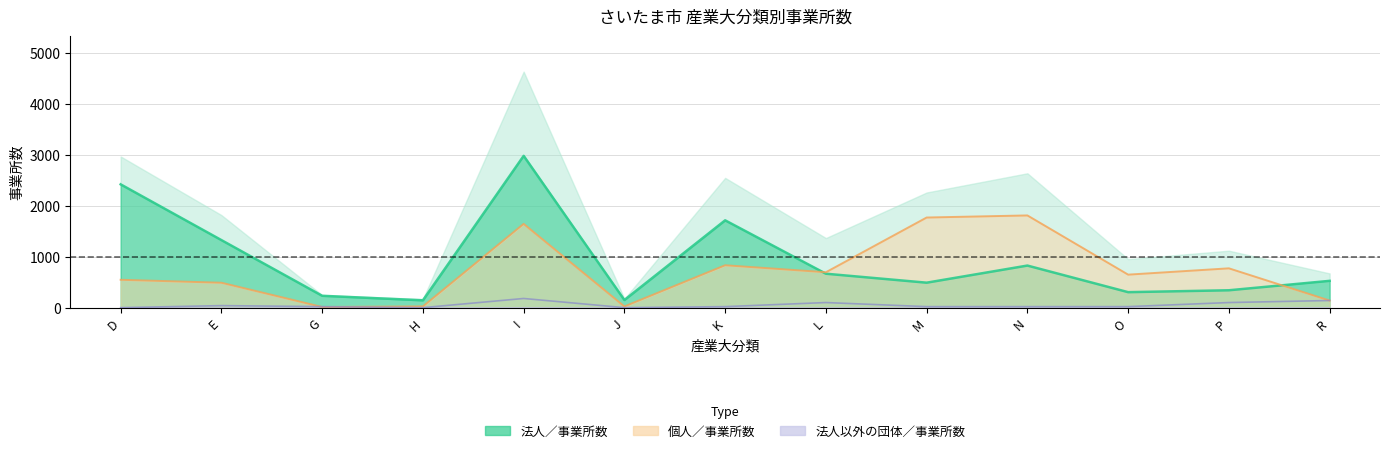

Does the chart have visible grid lines?

Yes